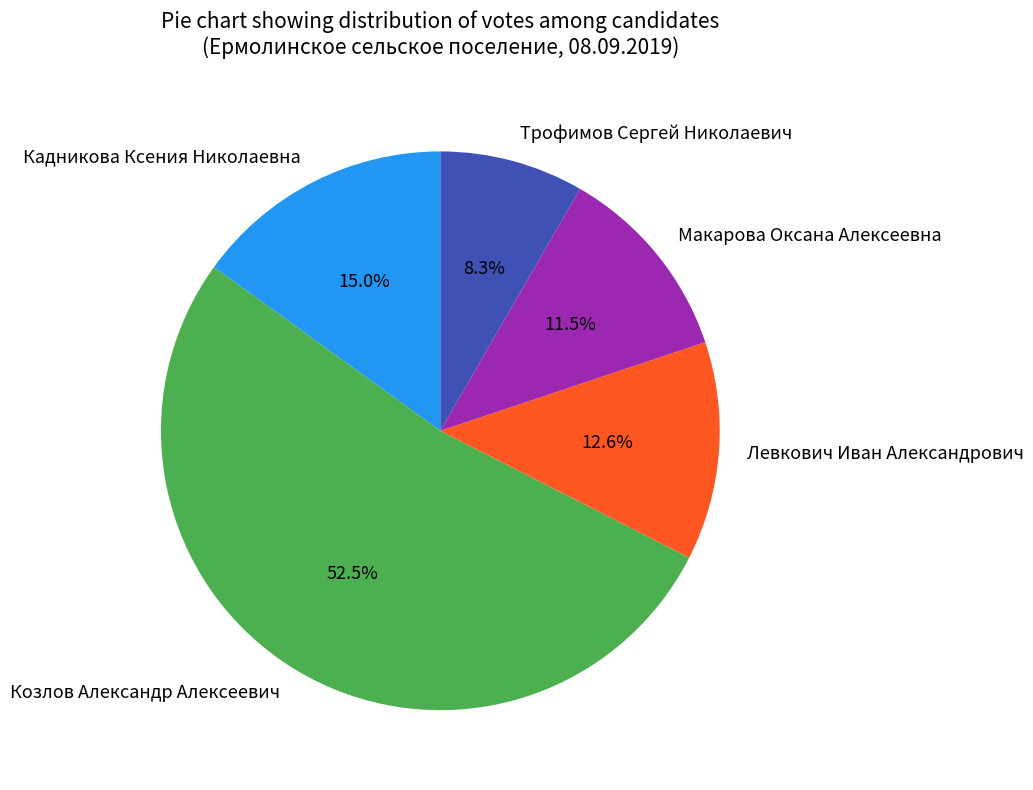

The Макарова Оксана Алексеевна slice represents 1% of the pie. True or false?

False